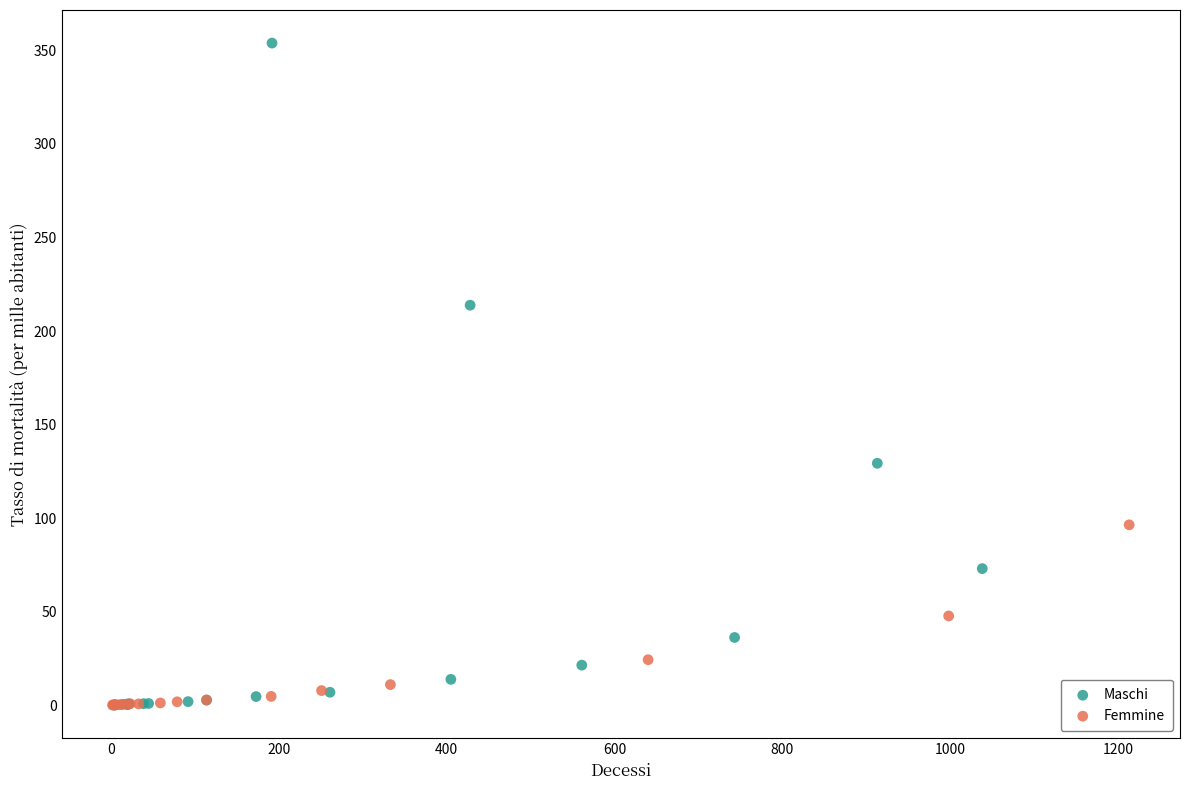

Which series reaches the maximum Y coordinate?

Maschi